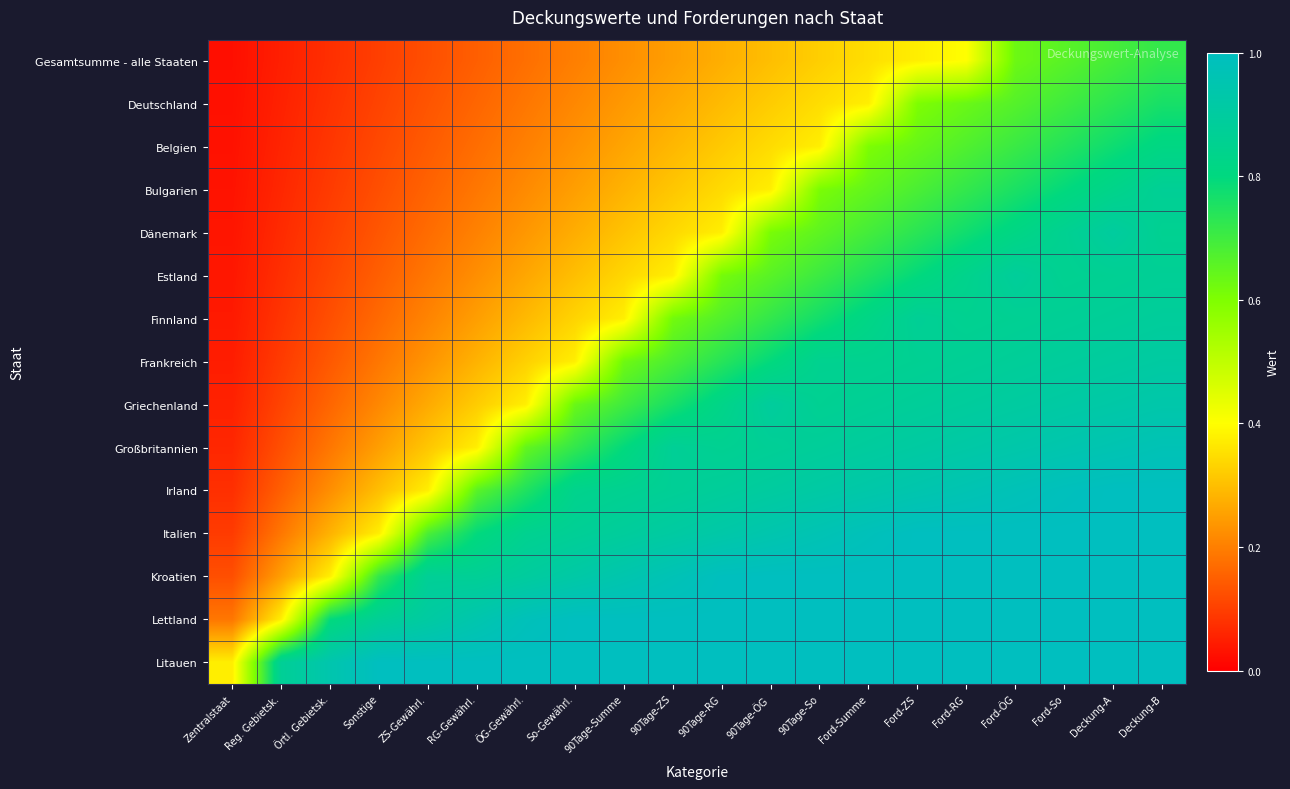

Which series has the largest range (max minus min)?

Irland